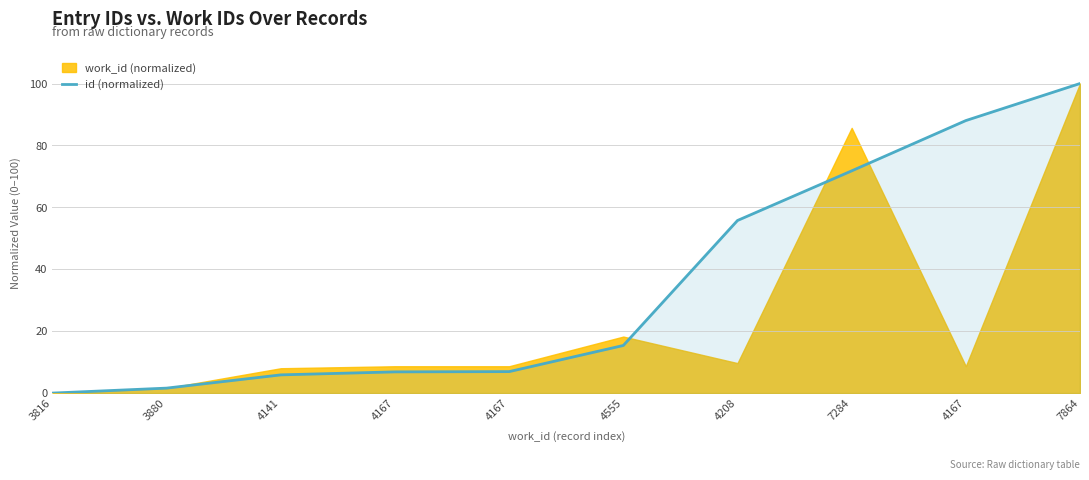

What is the difference between the values at 4555 and 4167?

72.7